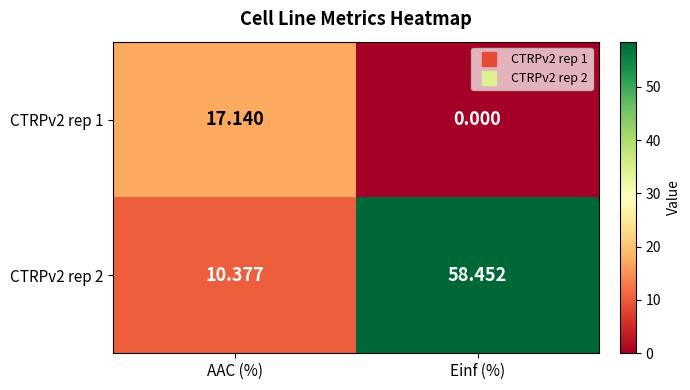

List the labels in order of CTRPv2 rep 2 value, smallest first.

AAC (%), Einf (%)